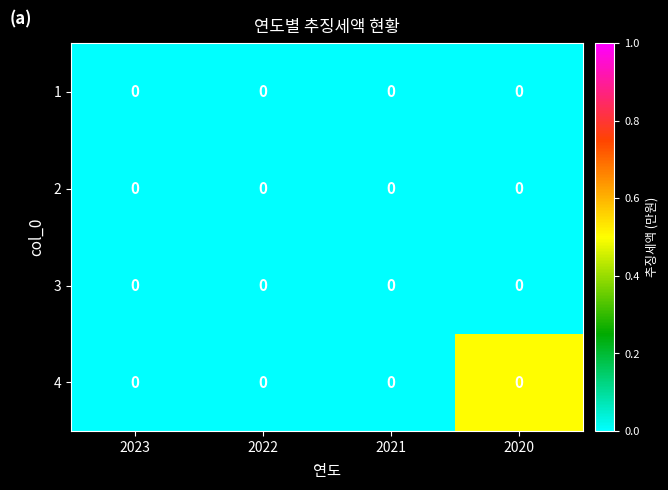

Rank the categories by 1 value from lowest to highest.

2023, 2022, 2021, 2020